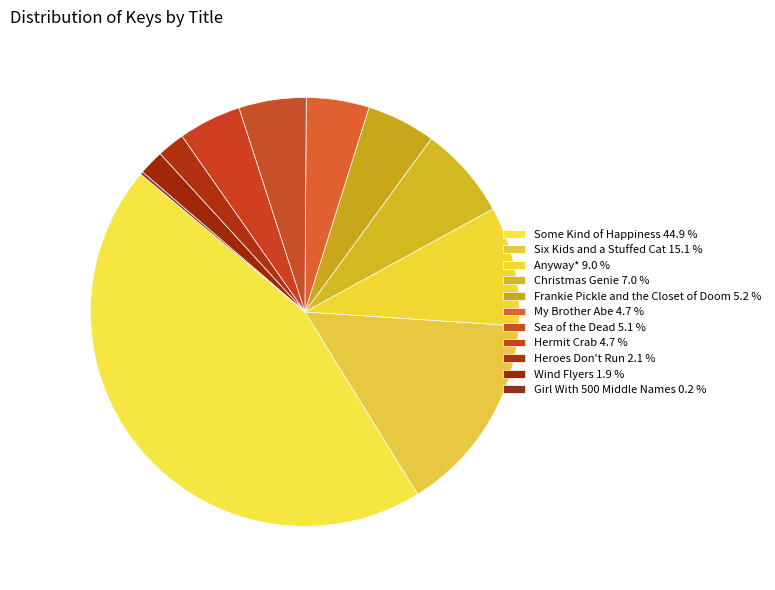

Is the sum of Sea of the Dead and Wind Flyers greater than half?

No